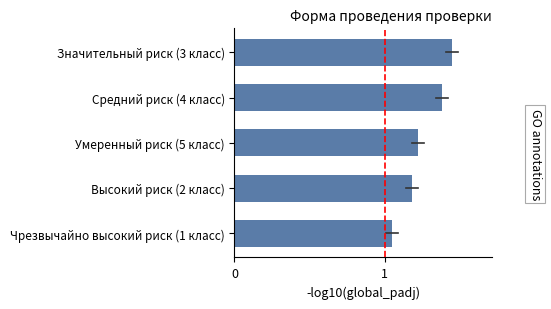

Which category has the lowest value across all series?

Чрезвычайно высокий риск (1 класс)